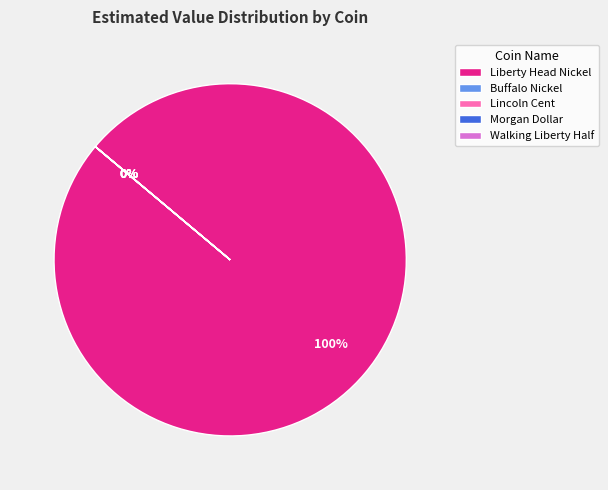

How many slices are in this pie chart?

5